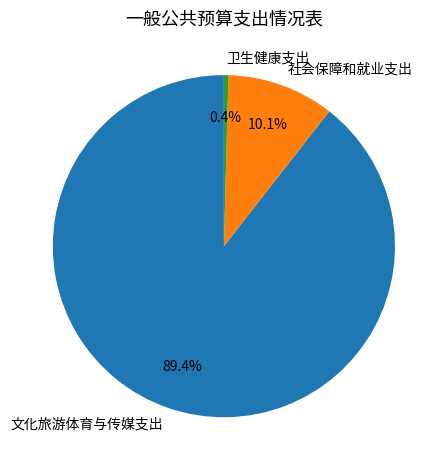

Rank the categories by value from lowest to highest.

卫生健康支出, 社会保障和就业支出, 文化旅游体育与传媒支出